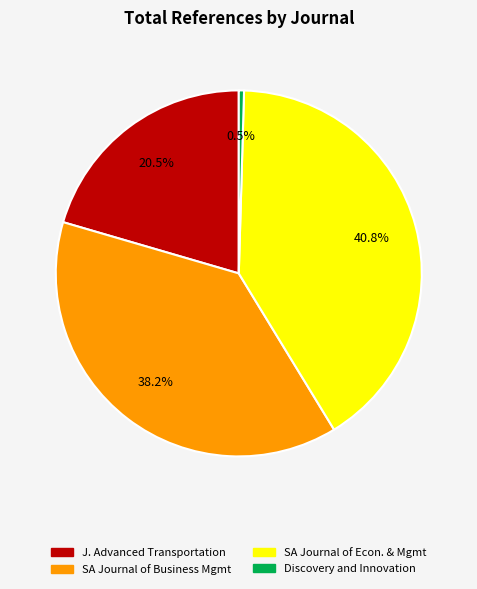

Is there a majority slice in this chart?

No